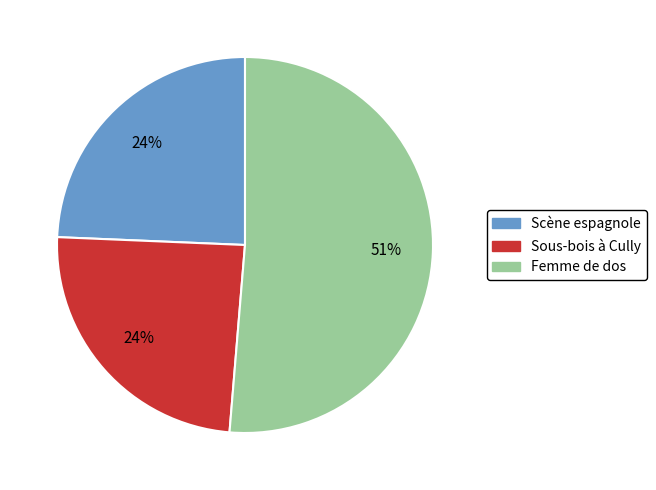

What is the ratio of the value at Scène espagnole to the value at Sous-bois à Cully?

1.0